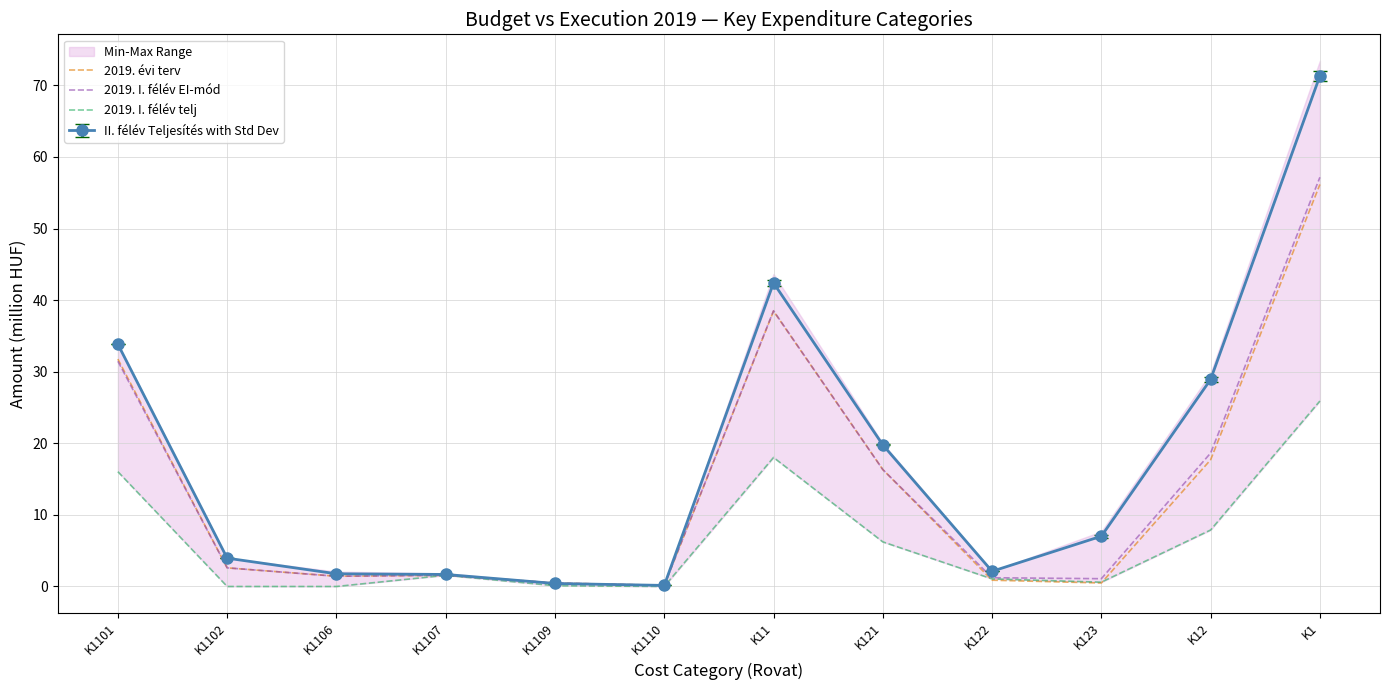

True or false: 2019. I. félév telj has a value of 0.6 at K123.

True